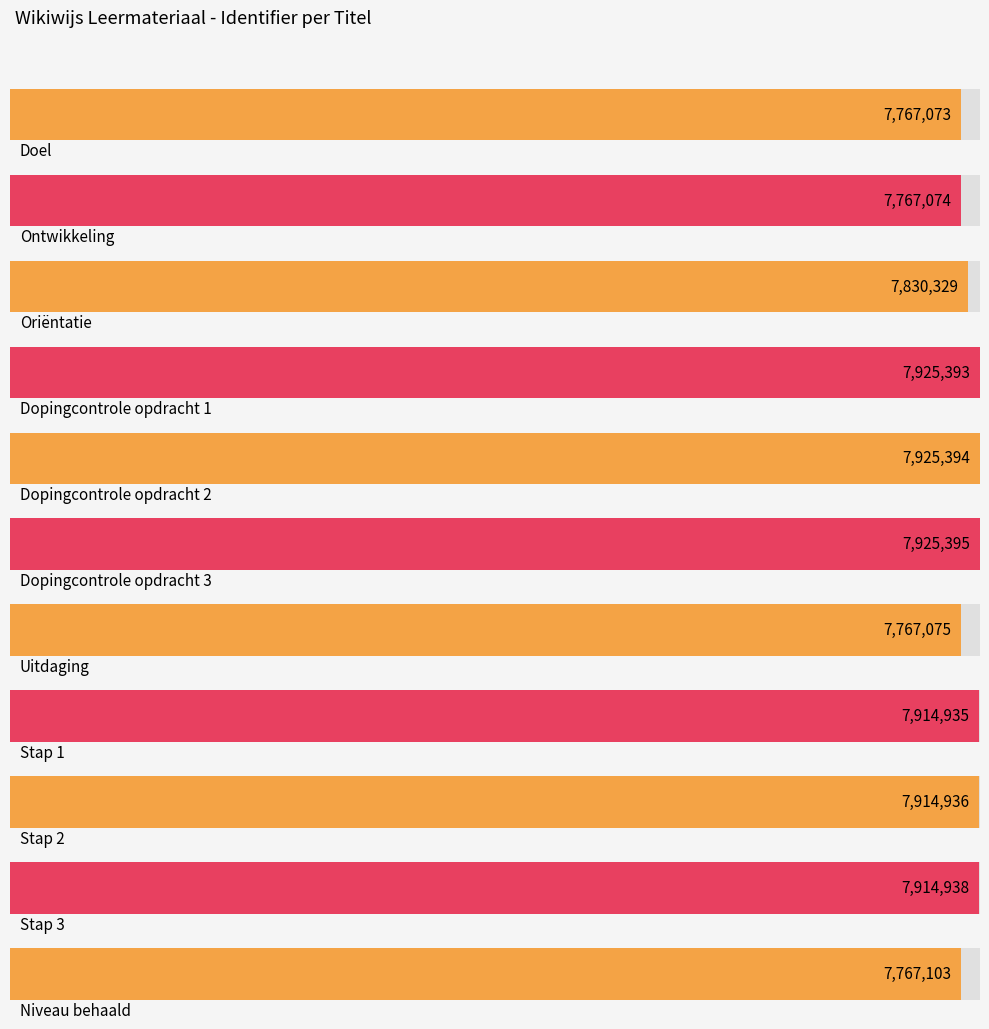

What is the difference between the second highest and minimum values?

158321